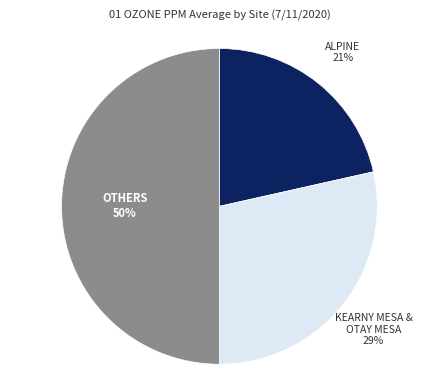

How many segments does this pie chart have?

3